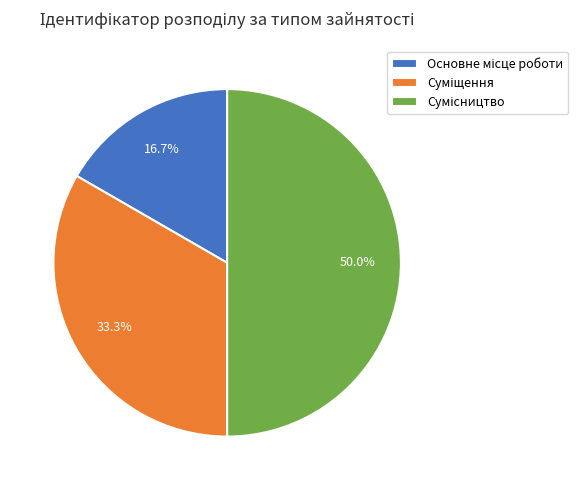

Count the number of slices in the pie.

3